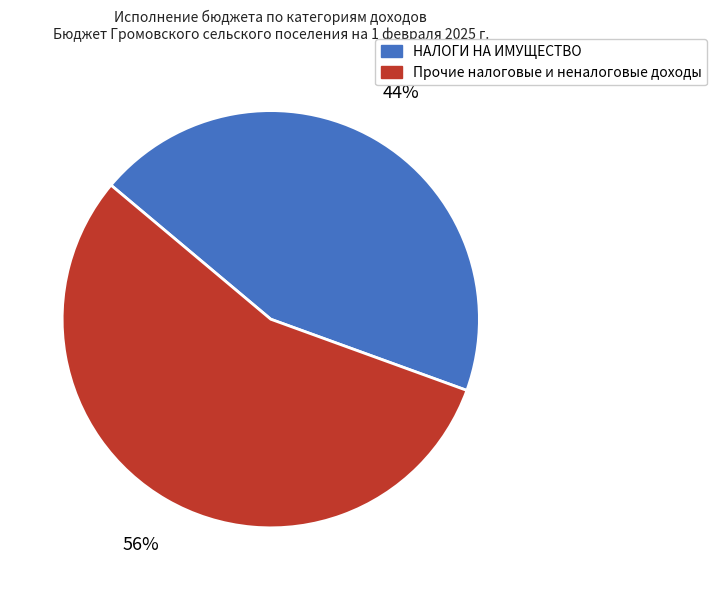

To the nearest percent, what is the average slice percentage?

50%